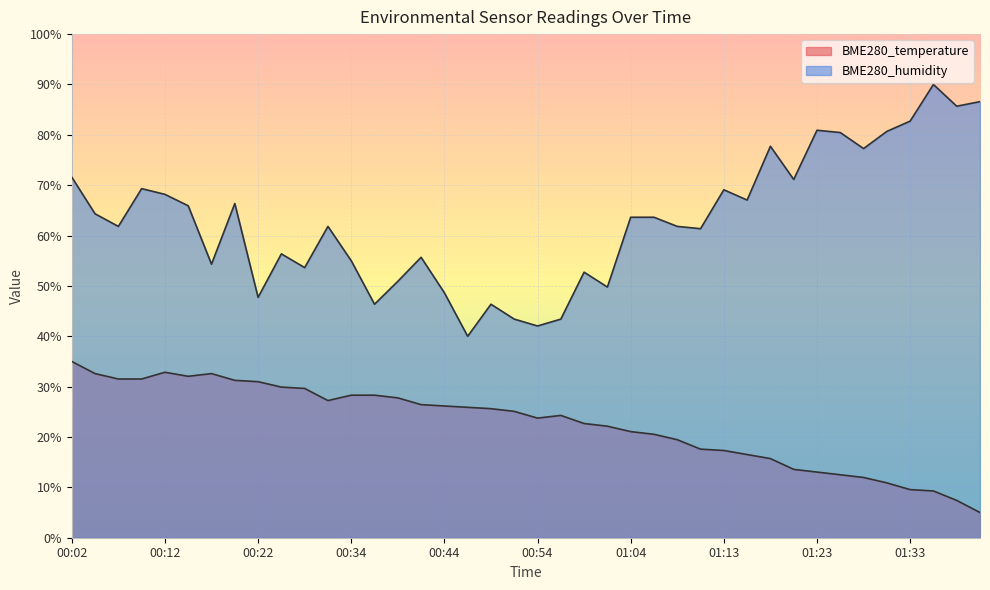

Read the BME280_temperature value at 00:14.

32.1